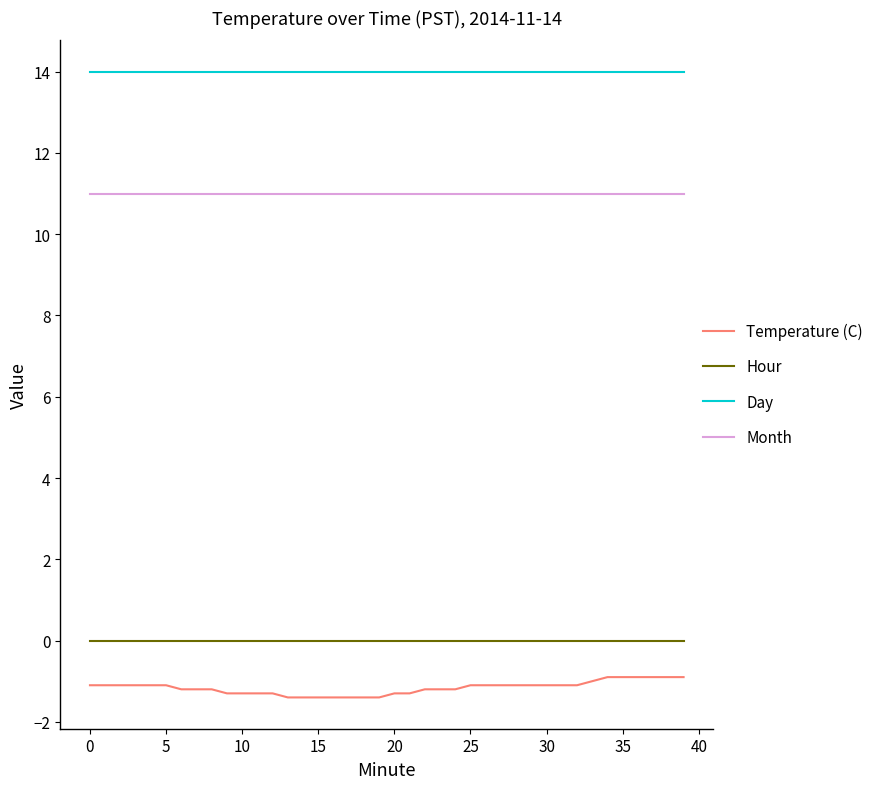

Which series has the largest range (max minus min)?

Temperature (C)